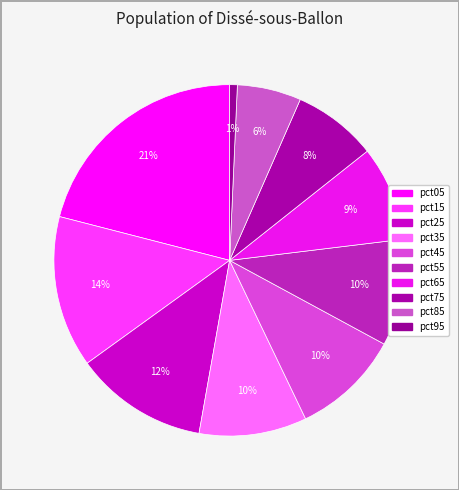

To the nearest percent, what percentage of the pie is pct25?

12%